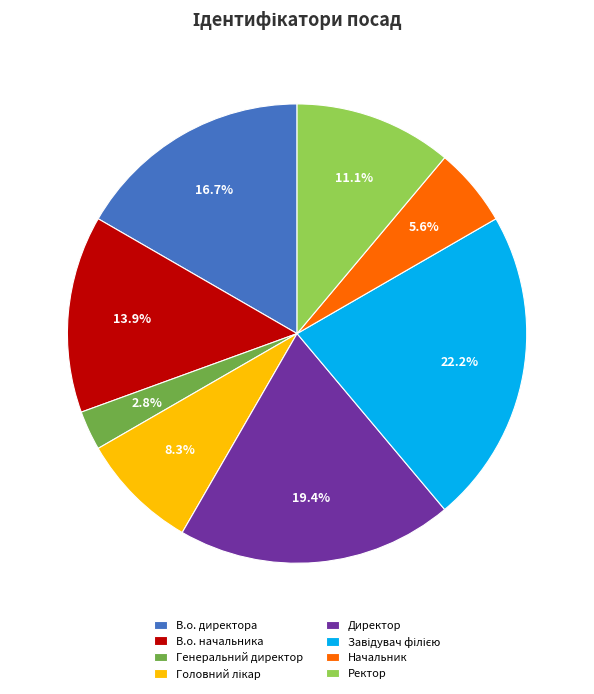

To the nearest percent, what portion does В.о. начальника represent?

14%